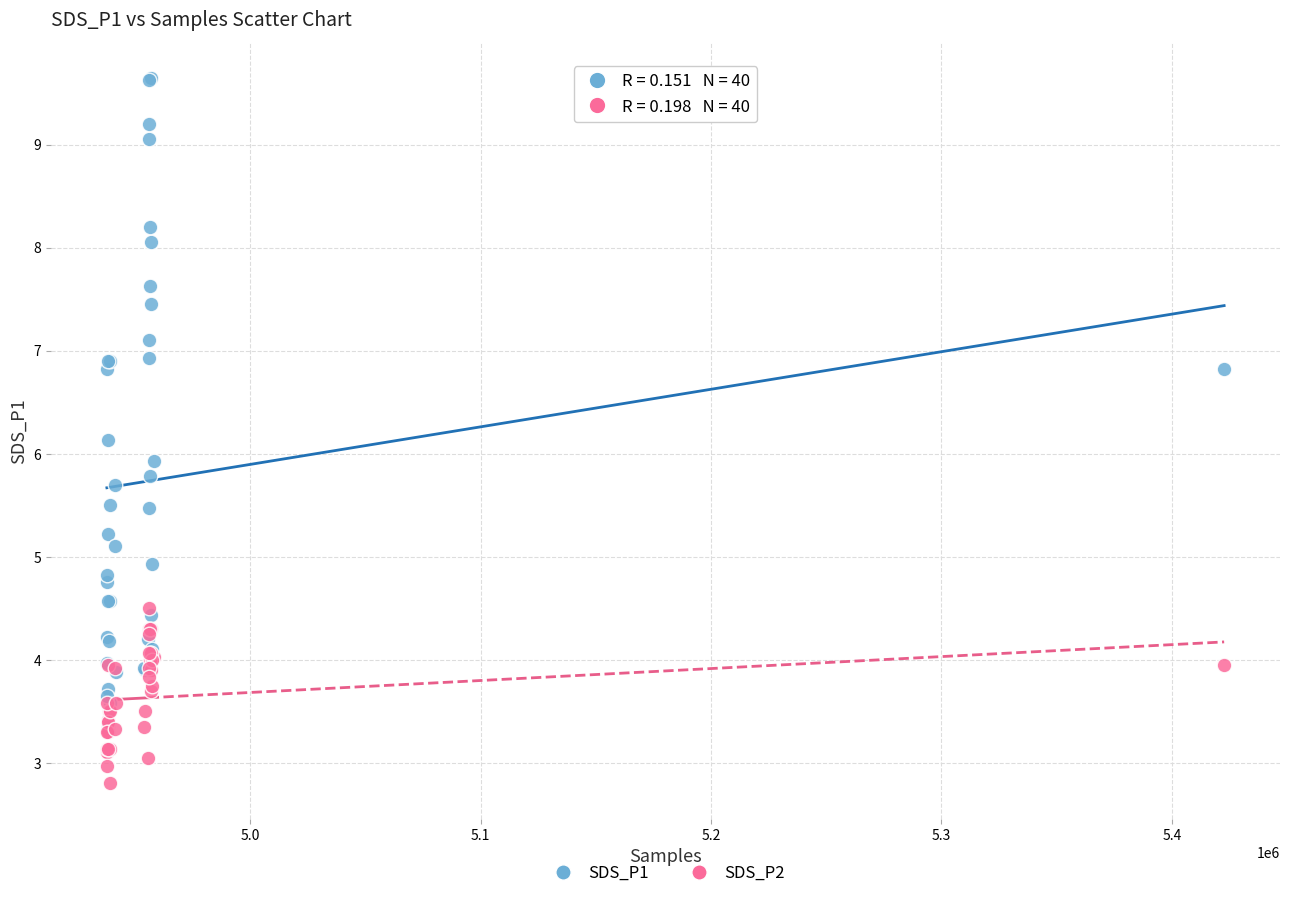

What are all the series names shown in the legend?

SDS_P1, SDS_P2